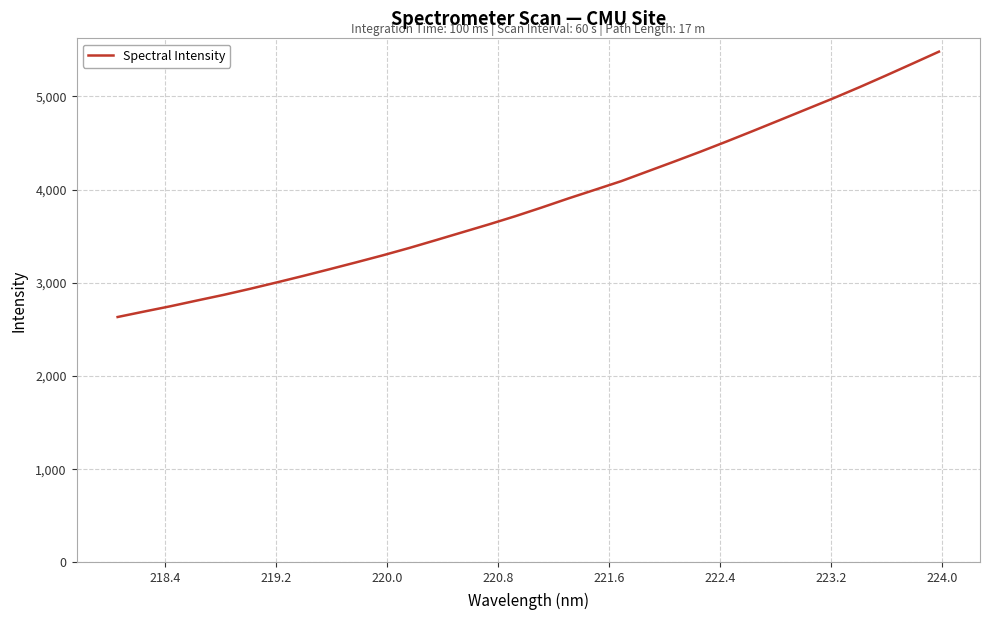

What is the smallest value displayed?

2629.8